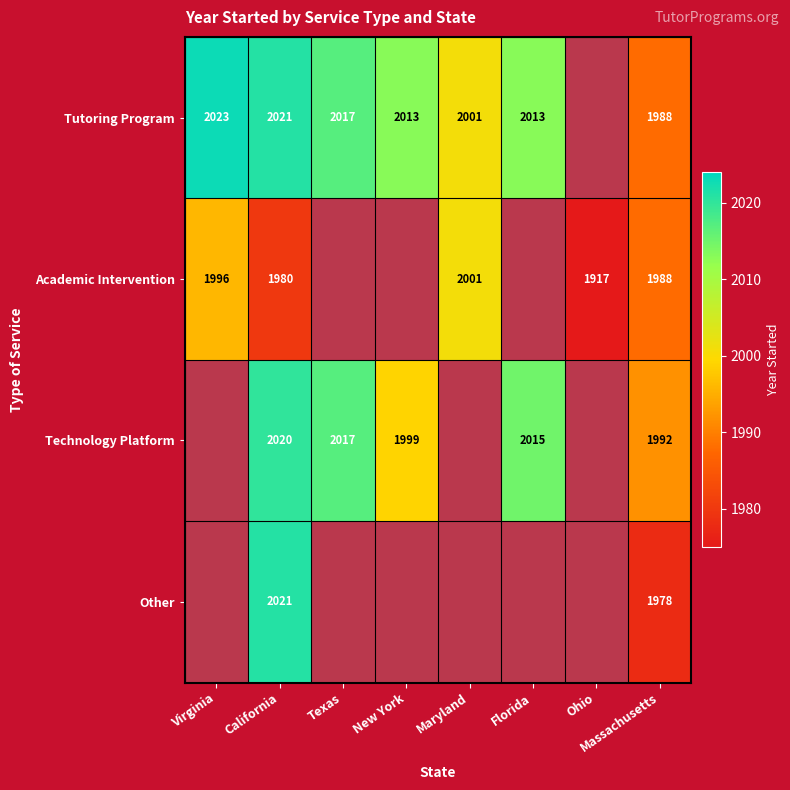

Is the value of Technology Platform at California greater than the value of Tutoring Program at Virginia?

No